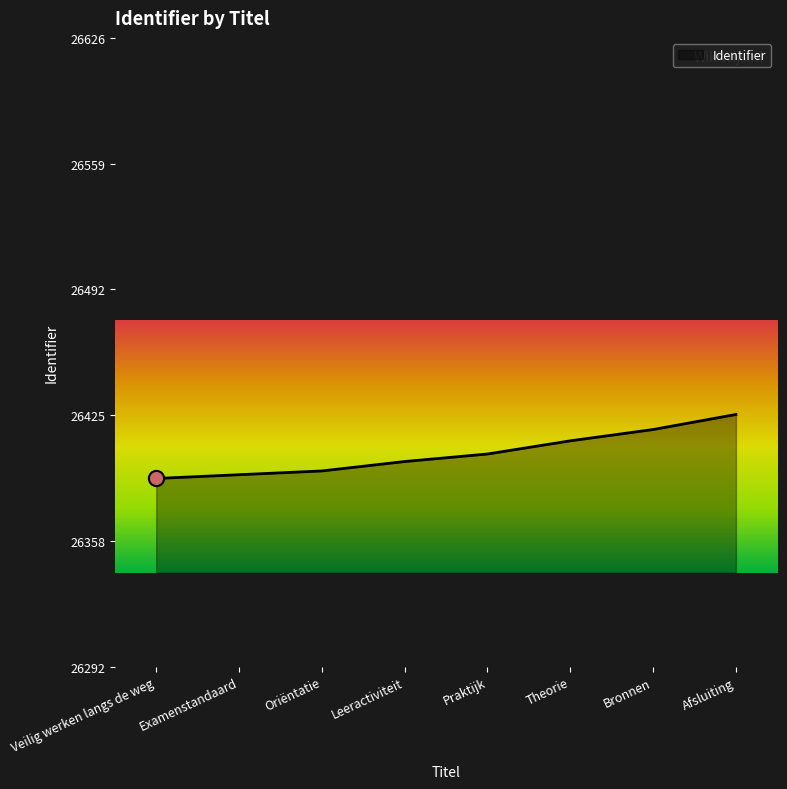

What is the change in value from Bronnen to Afsluiting?

+8